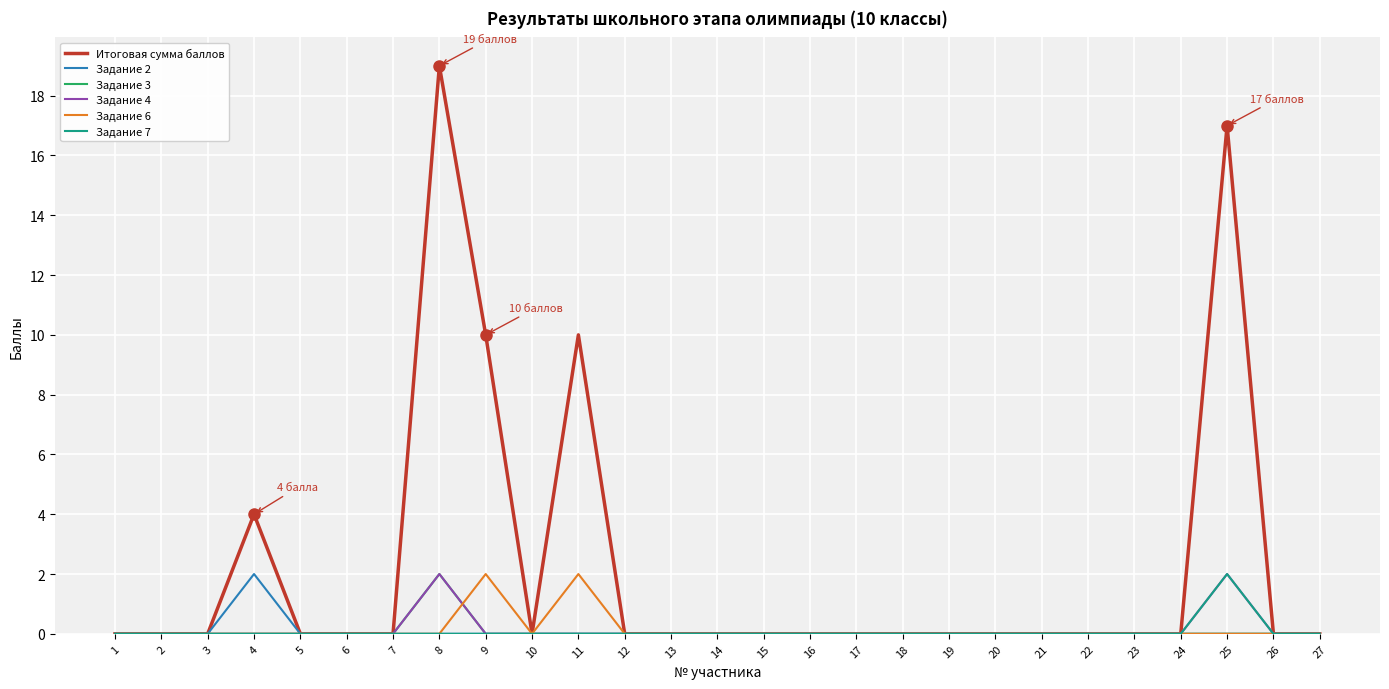

Is it true that Задание 7 equals 0 at 12?

True